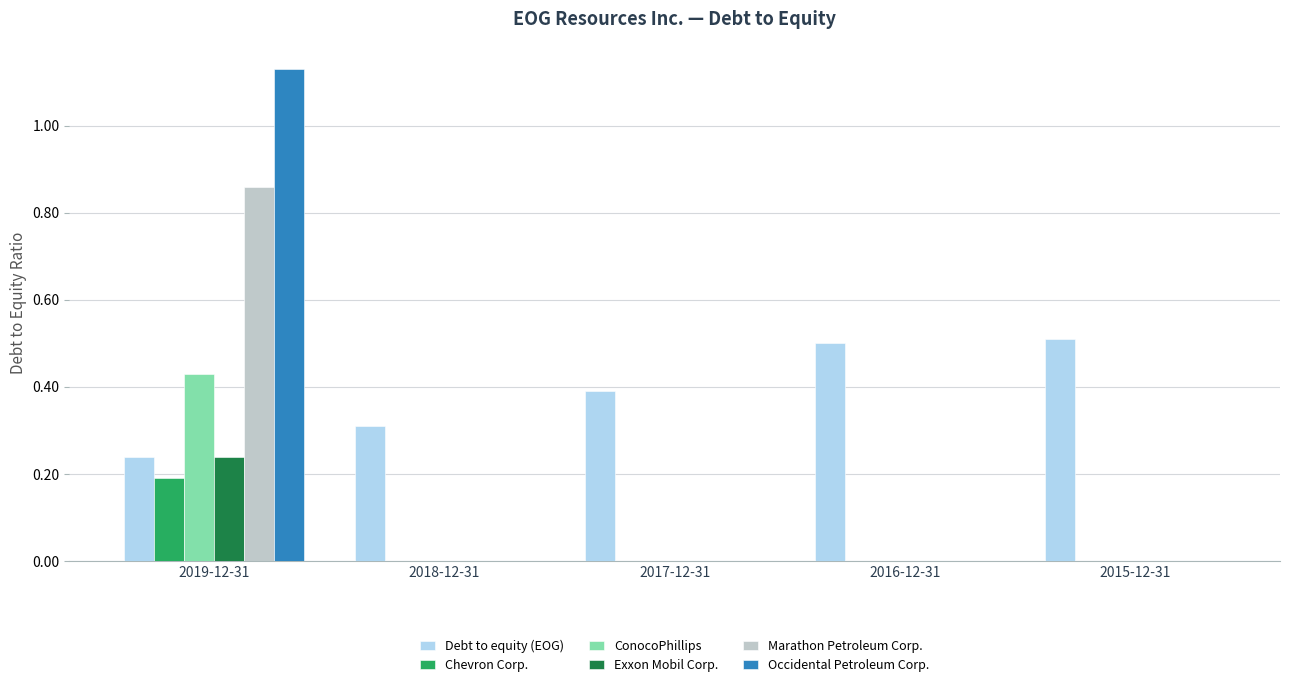

How many groups of bars are there?

5